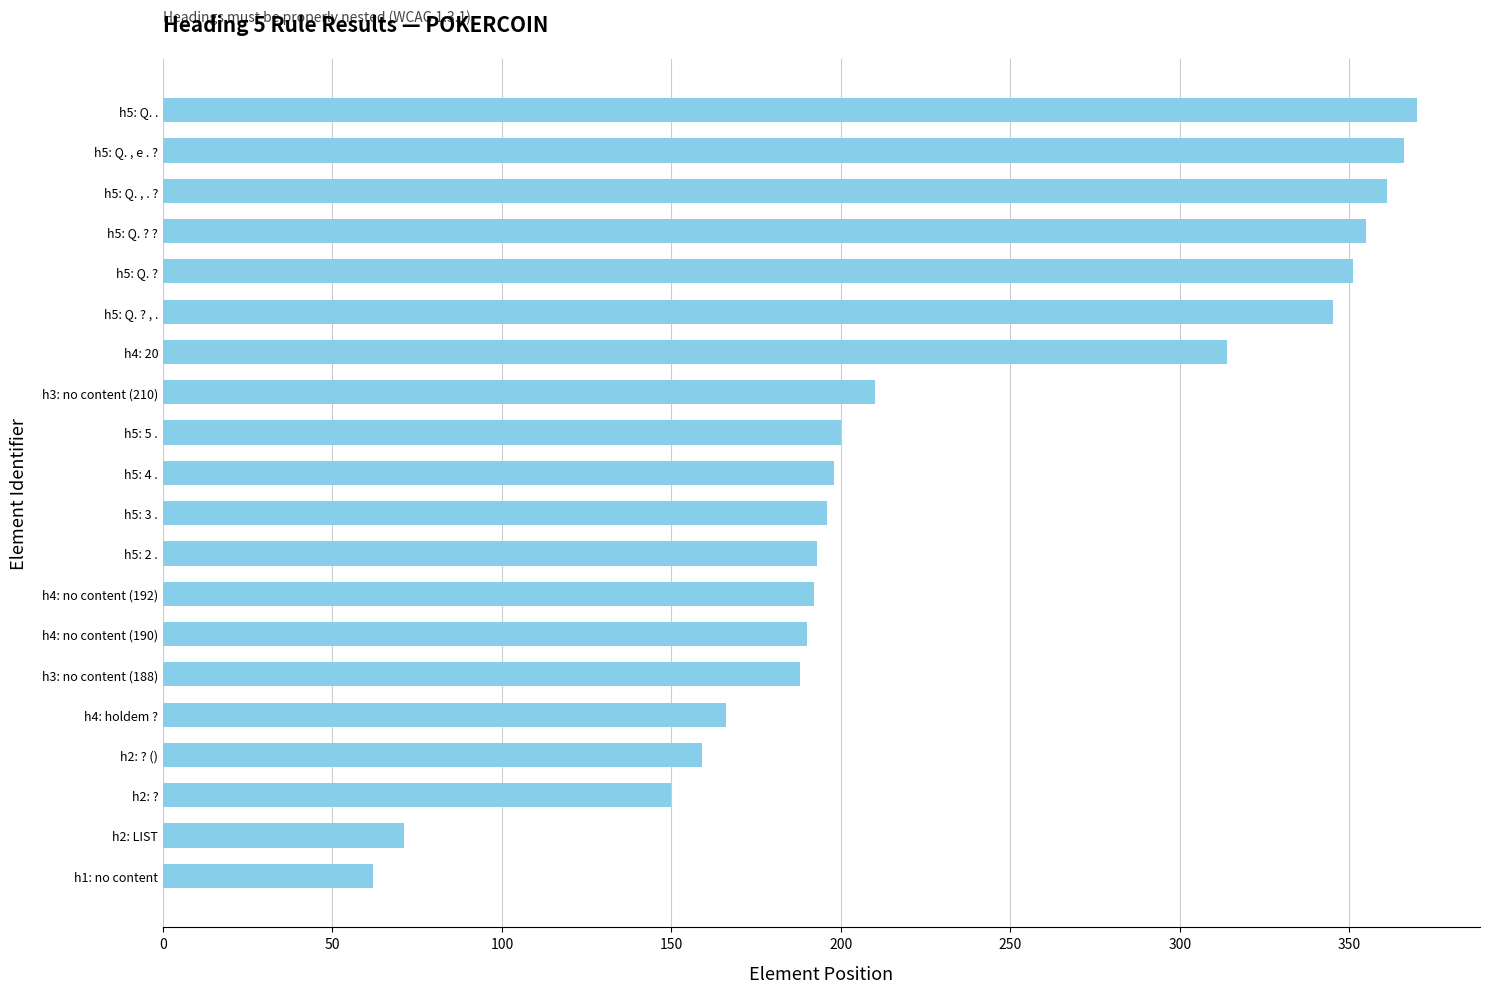

What is the average value?

232